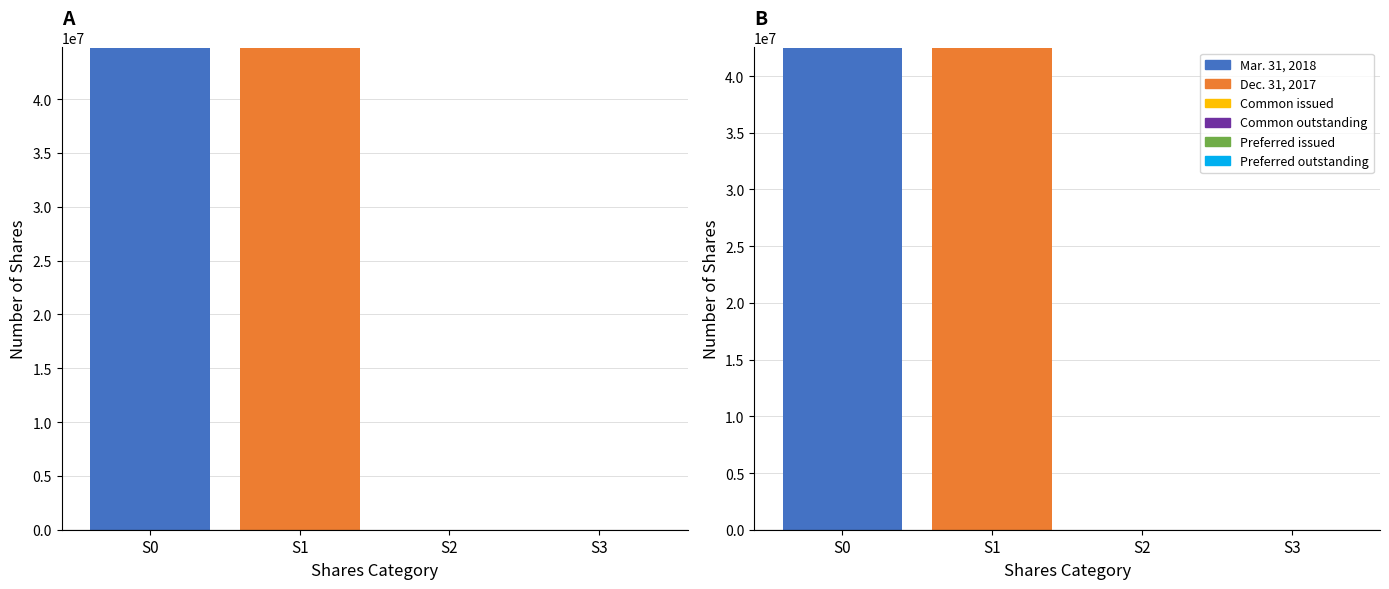

How many groups of bars are there?

4